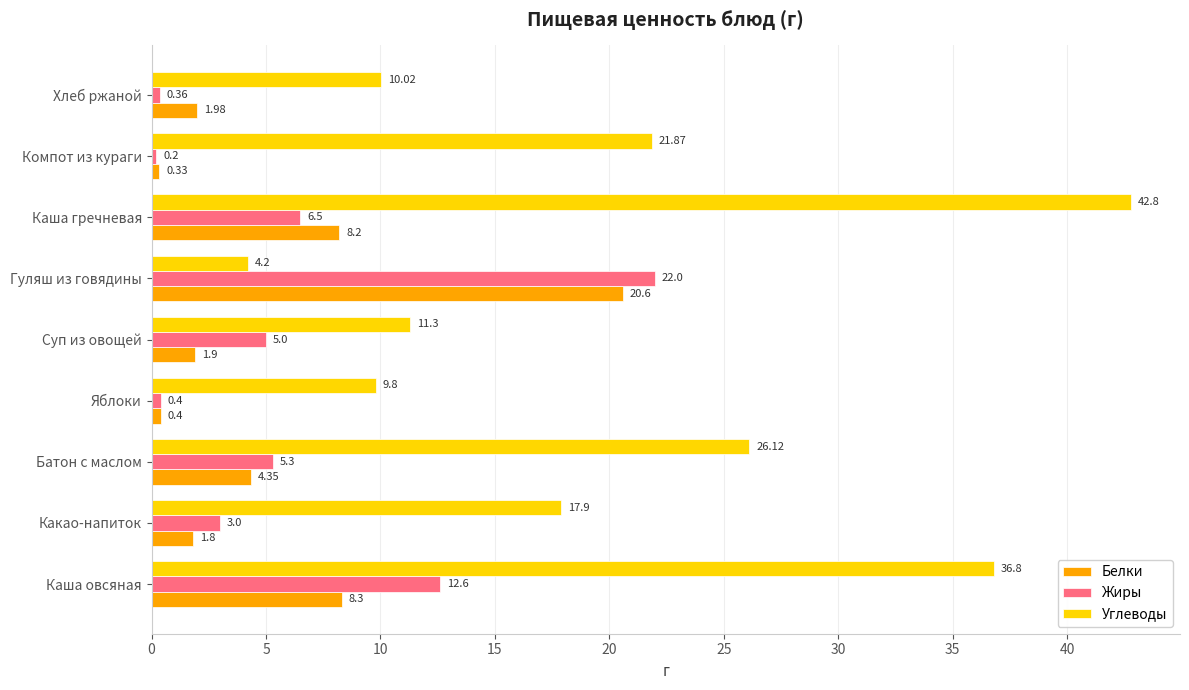

Which series has the widest spread of values?

Углеводы